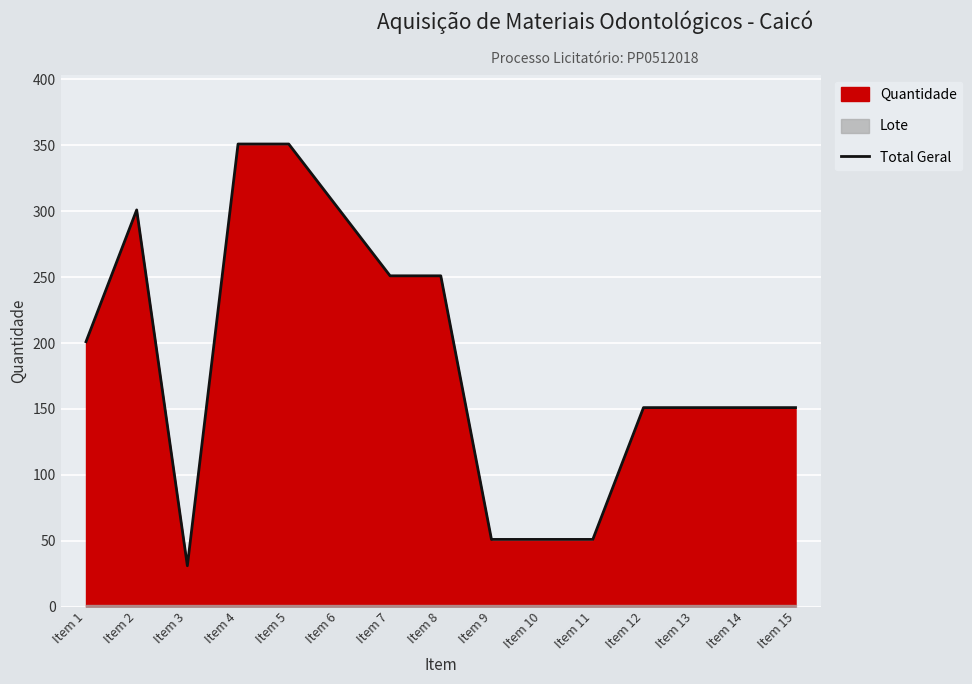

Rank the categories by value from highest to lowest.

Item 4, Item 5, Item 2, Item 6, Item 7, Item 8, Item 1, Item 12, Item 13, Item 14, Item 15, Item 9, Item 10, Item 11, Item 3